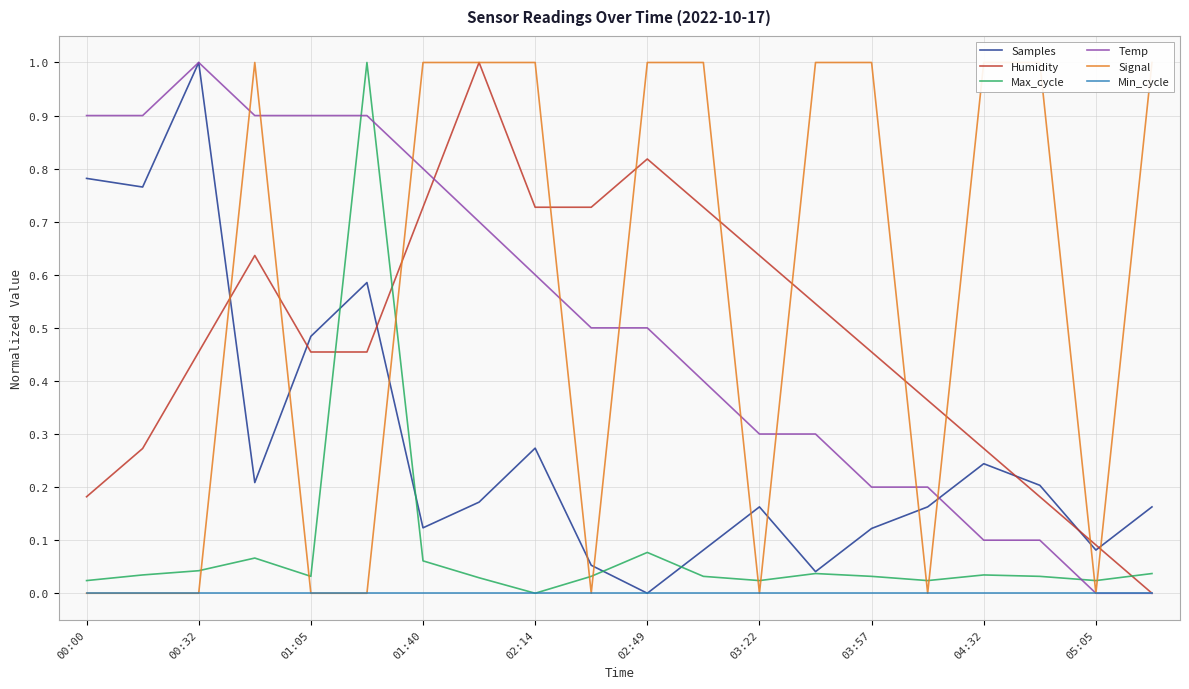

Is it true that Samples equals 0.0 at 02:49?

True